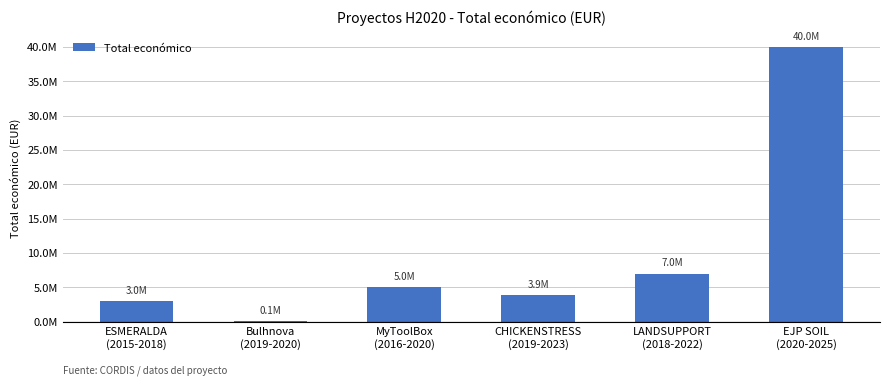

How many categories are shown in the chart?

6